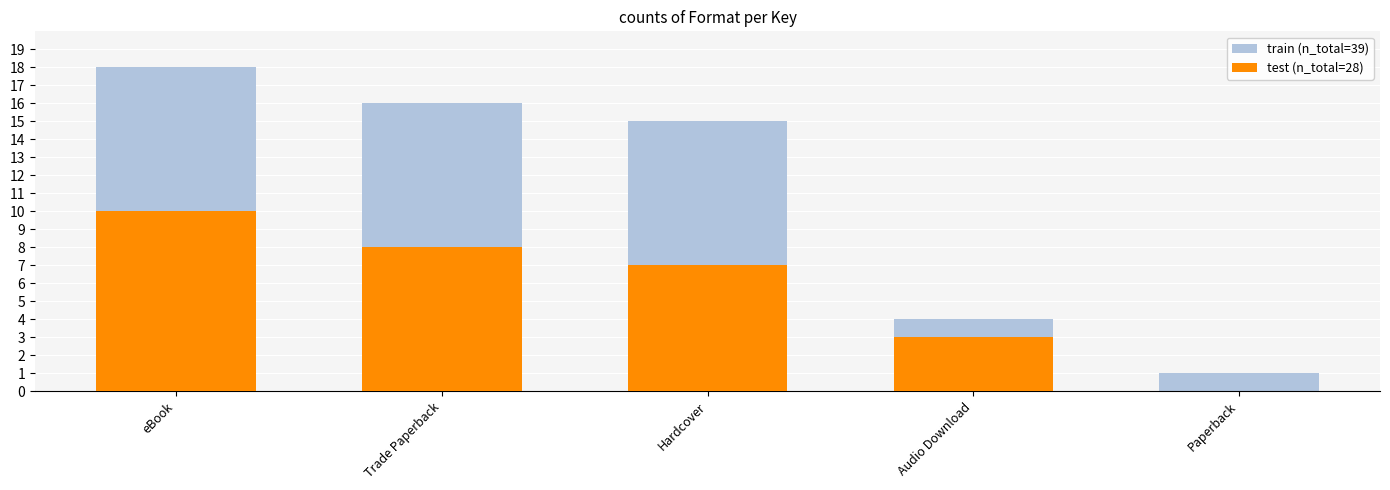

What is the approximate value of test (n_total=28) at Hardcover, to the nearest 10?

10